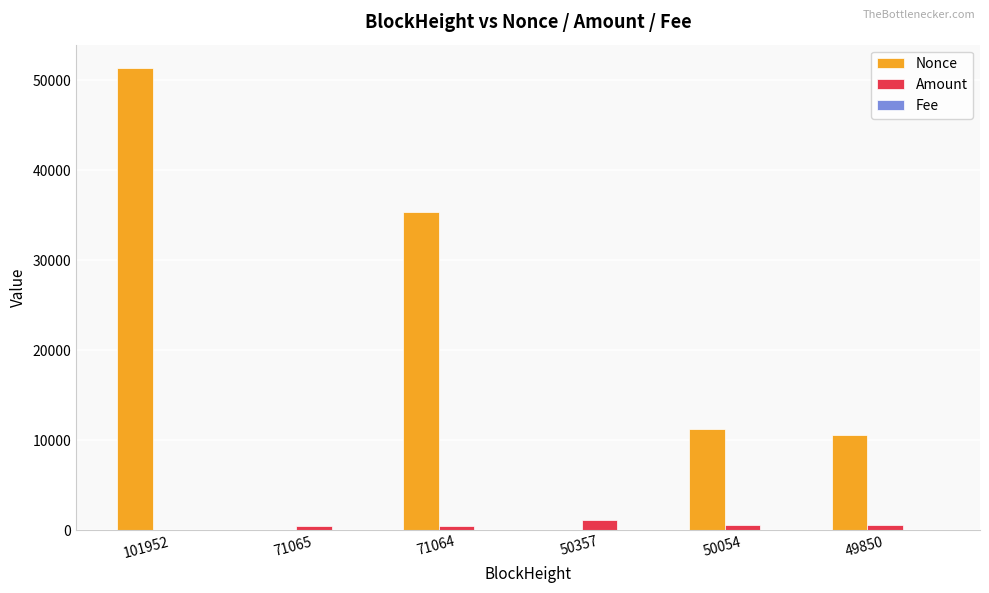

What is the highest value of the Amount series?

1100.2